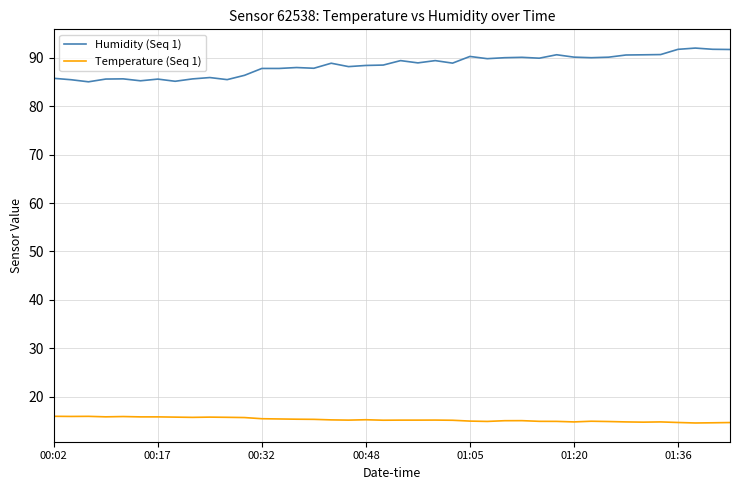

List the series in order of their peak value, lowest first.

Temperature (Seq 1), Humidity (Seq 1)